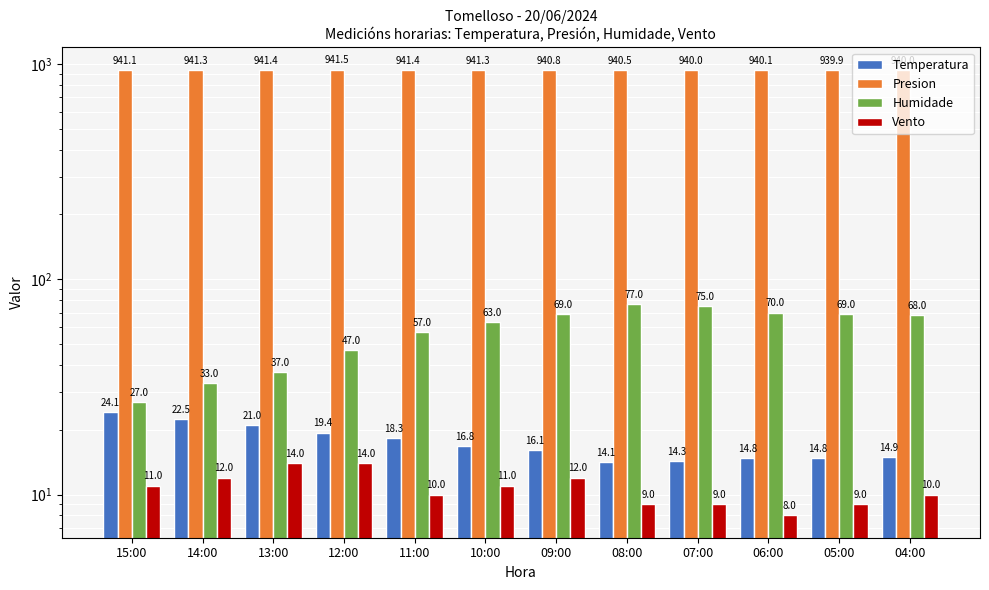

Rank the series by their maximum value, from lowest to highest.

Vento, Temperatura, Humidade, Presion